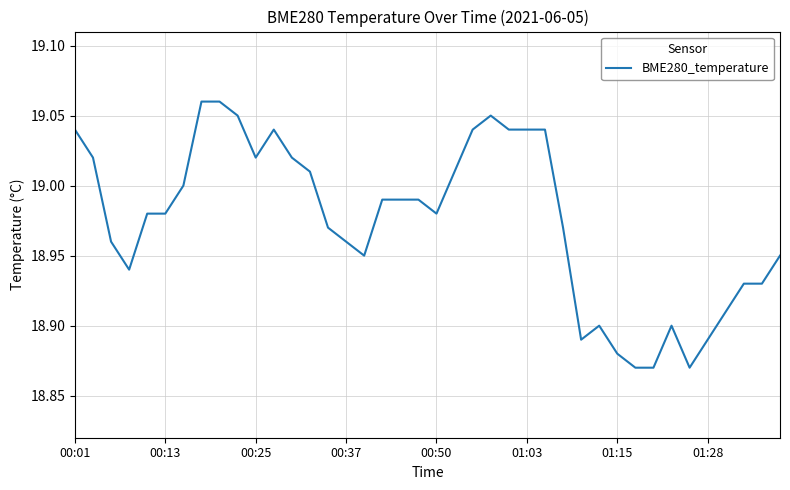

Reading left to right, what are all the values shown in this chart?

19.0	19.0	19.0	18.9	19.0	19.0	19.0	19.1	19.1	19.1	19.0	19.0	19.0	19.0	19.0	19.0	18.9	19.0	19.0	19.0	19.0	19.0	19.0	19.1	19.0	19.0	19.0	19.0	18.9	18.9	18.9	18.9	18.9	18.9	18.9	18.9	18.9	18.9	18.9	18.9